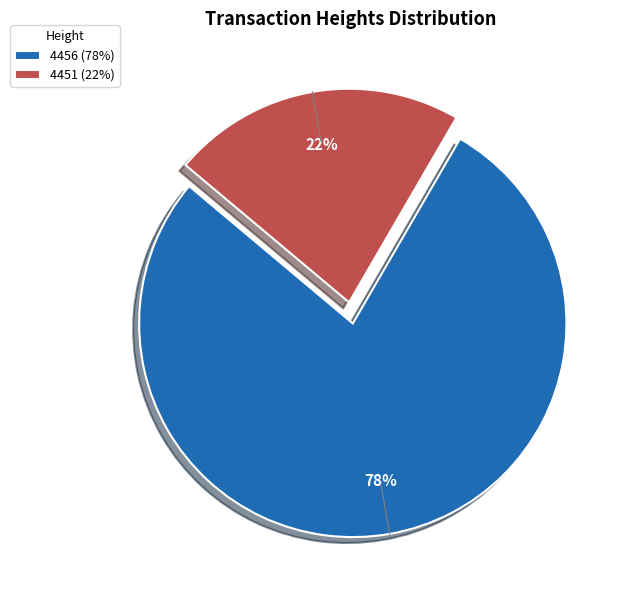

The 4451 slice represents 22% of the pie. True or false?

True